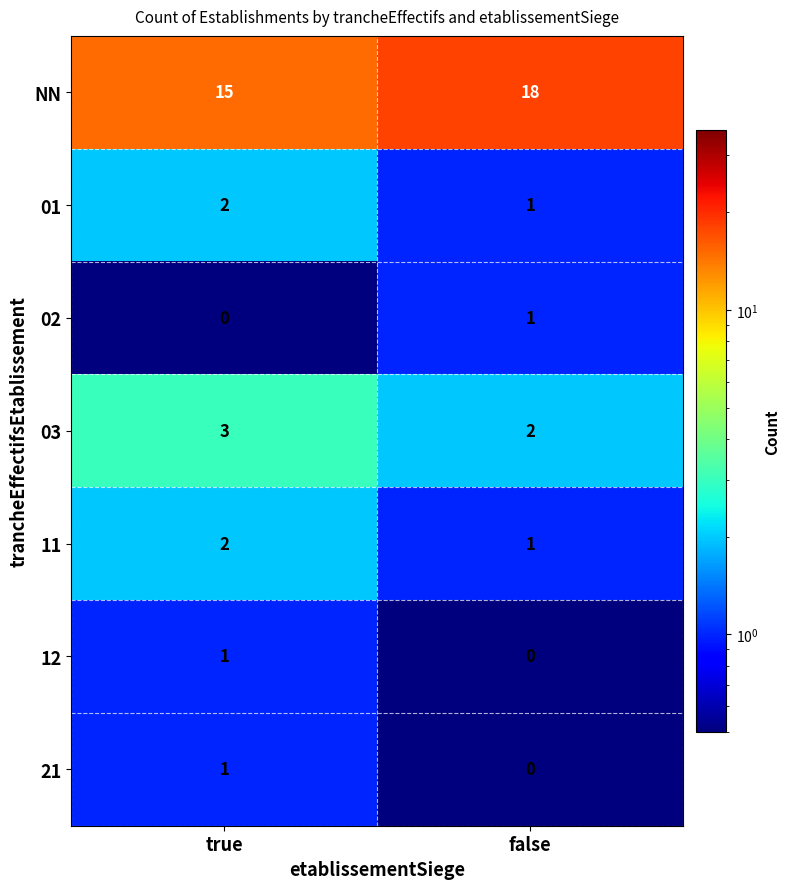

Which category has the highest value in the 02 series?

false